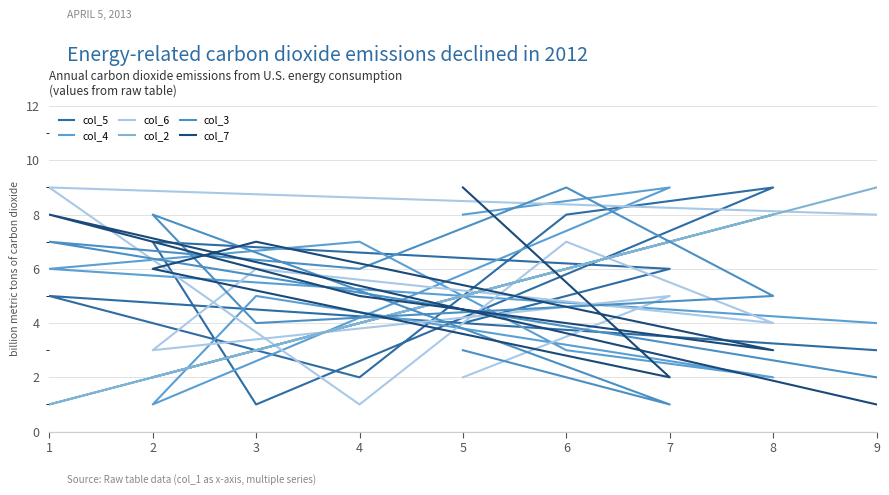

Where do col_7 and col_3 first cross each other?

7 and 2